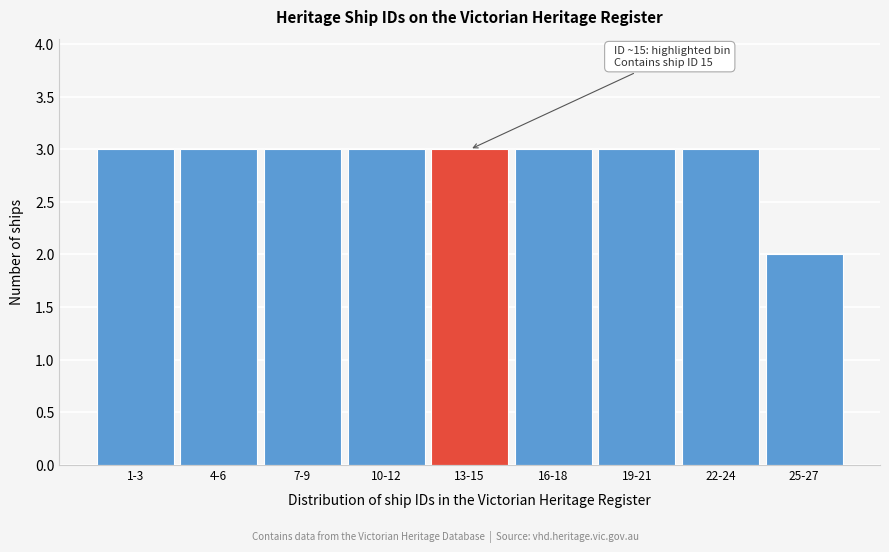

Reading left to right, list all the values displayed in this chart.

3	3	3	3	3	3	3	3	2